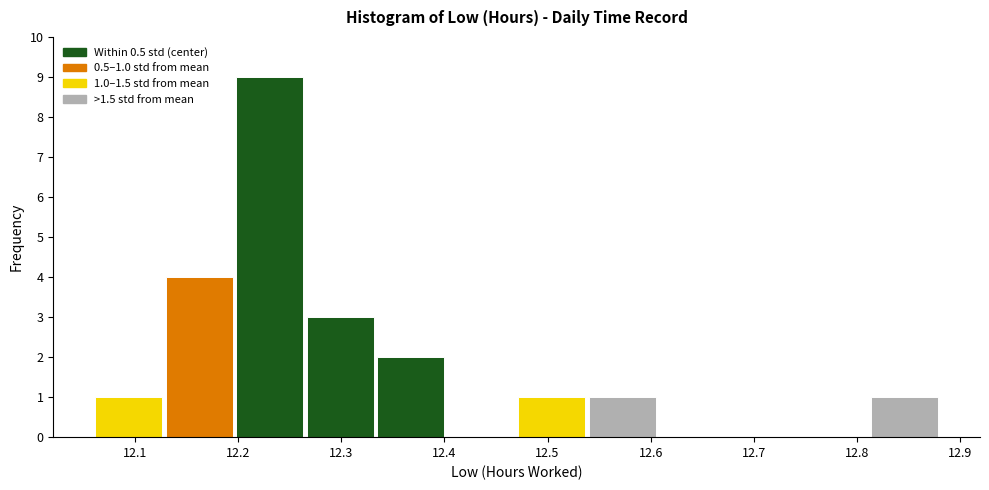

Over which range of the x-axis is the bar tallest?

12.20 to 12.27